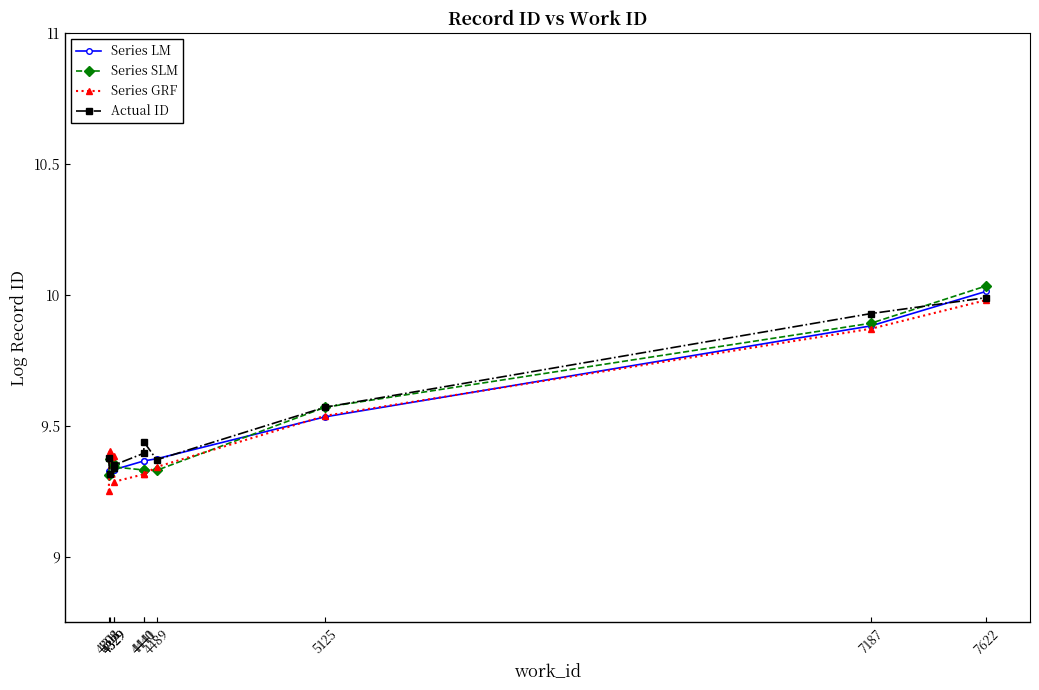

At 7187, list the series in order from largest to smallest.

Actual ID, Series SLM, Series LM, Series GRF